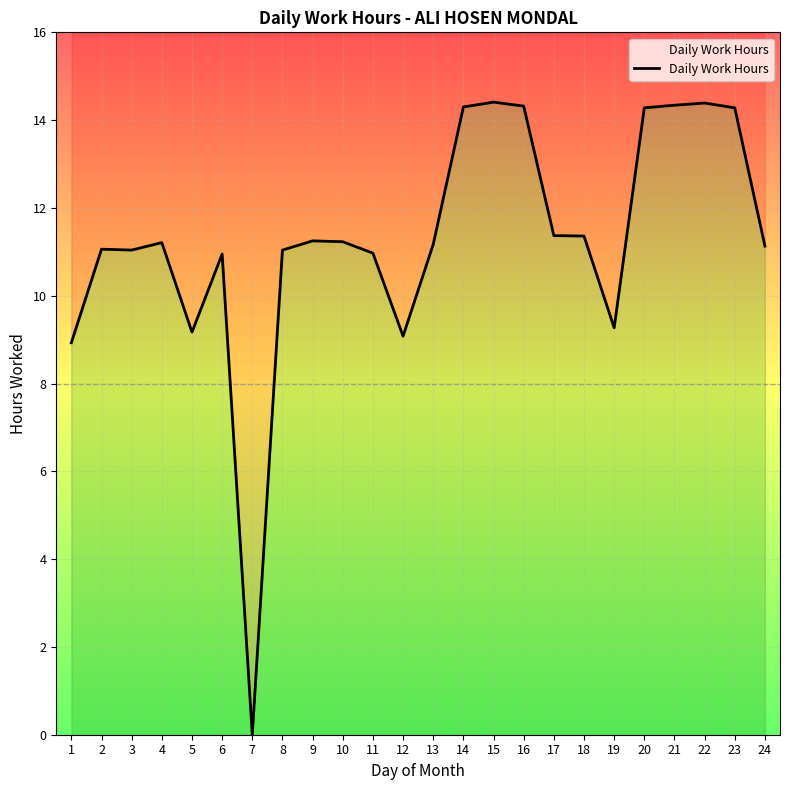

List the labels in order of value, largest first.

15, 22, 21, 16, 14, 20, 23, 17, 18, 9, 10, 4, 13, 24, 2, 3, 8, 11, 6, 19, 5, 12, 1, 7